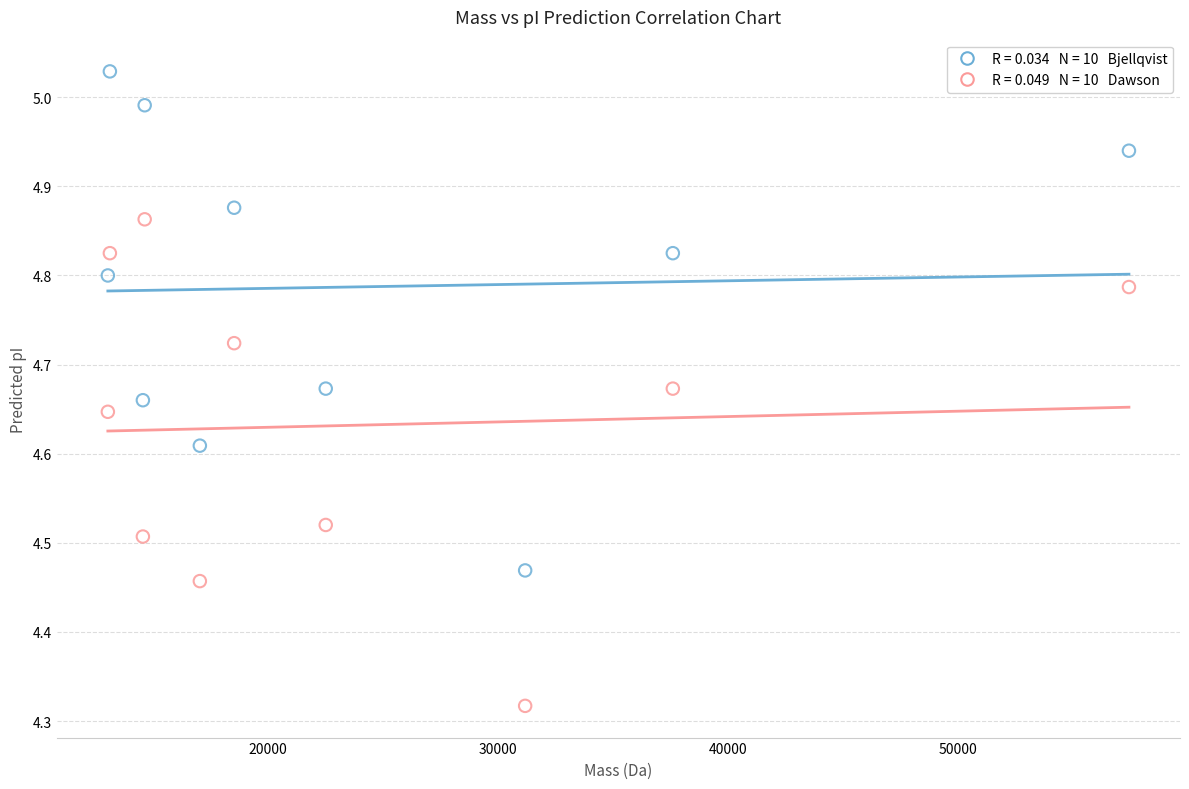

Across all data points, what is the range of Y values (max minus min)?

0.7